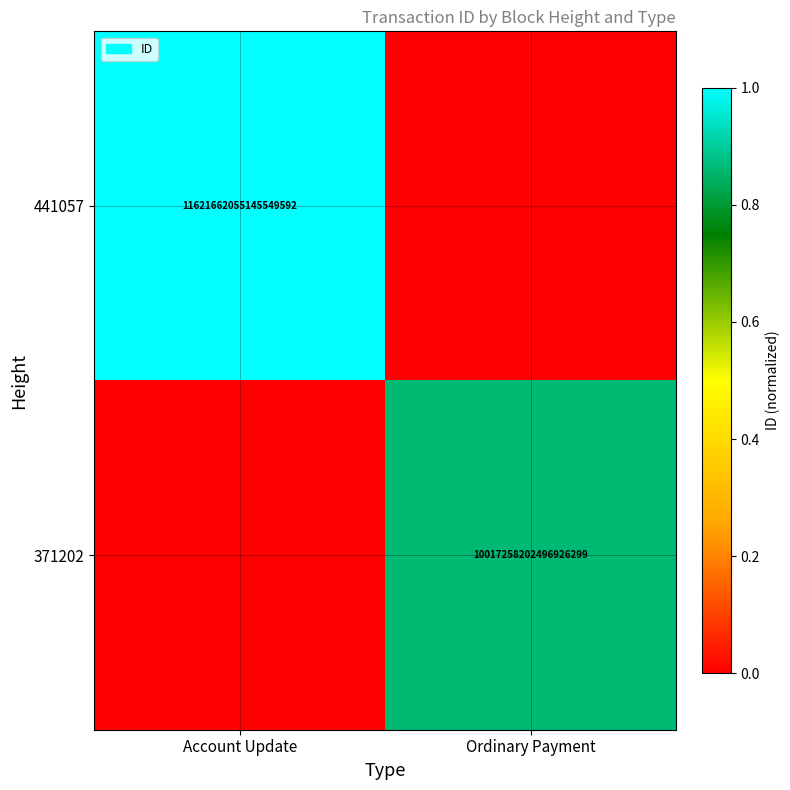

True or false: 441057 has a value of 3936367429995428352 at Account Update.

False